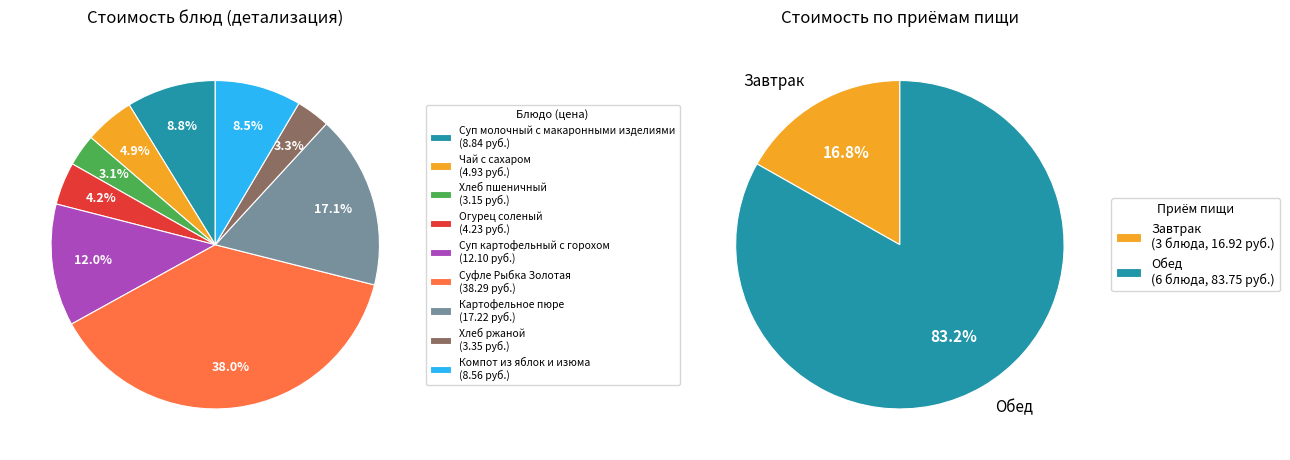

Does Чай с сахаром represent more than half of the total?

No